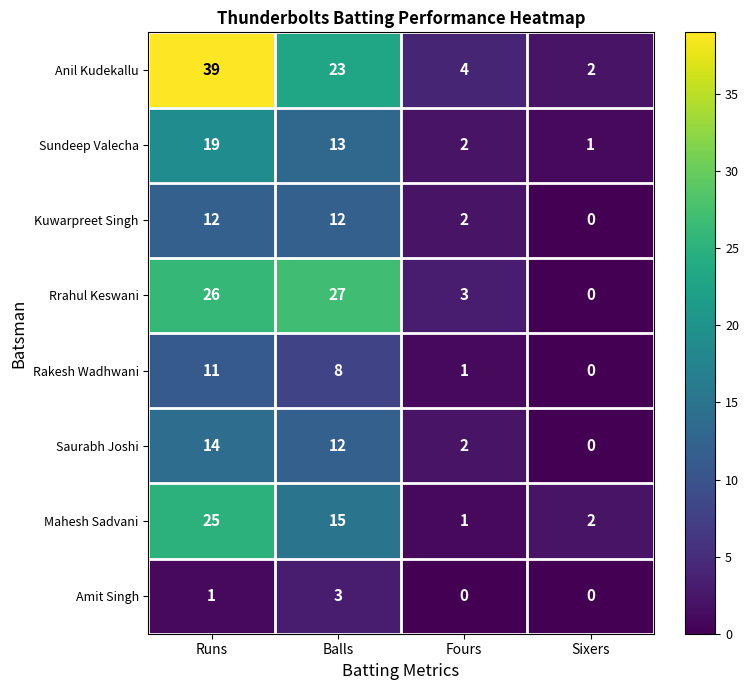

Rank the series by their maximum value, from lowest to highest.

Amit Singh, Rakesh Wadhwani, Kuwarpreet Singh, Saurabh Joshi, Sundeep Valecha, Mahesh Sadvani, Rrahul Keswani, Anil Kudekallu